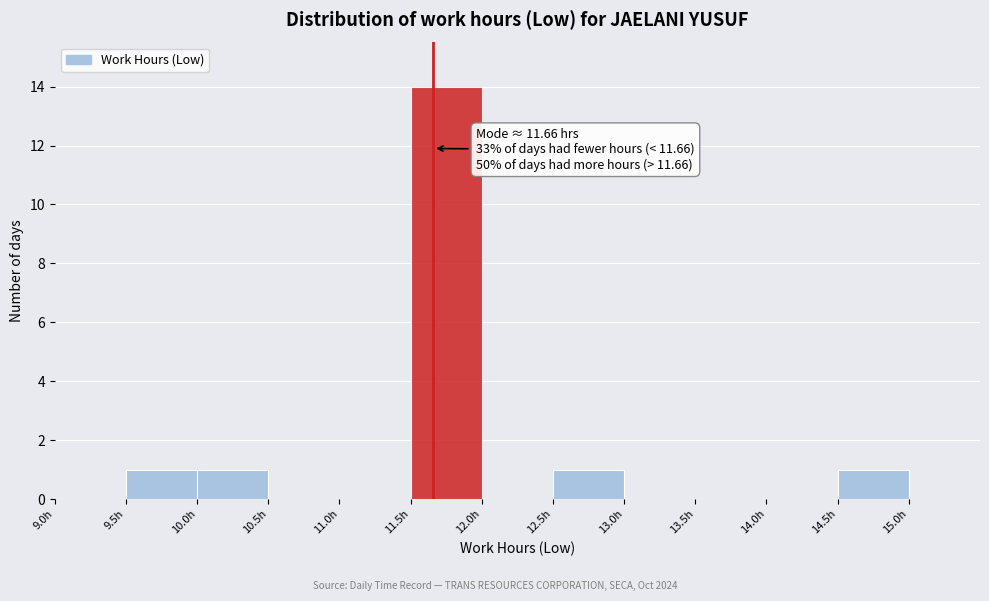

Over which range of the x-axis is the bar tallest?

11.5 to 12.0